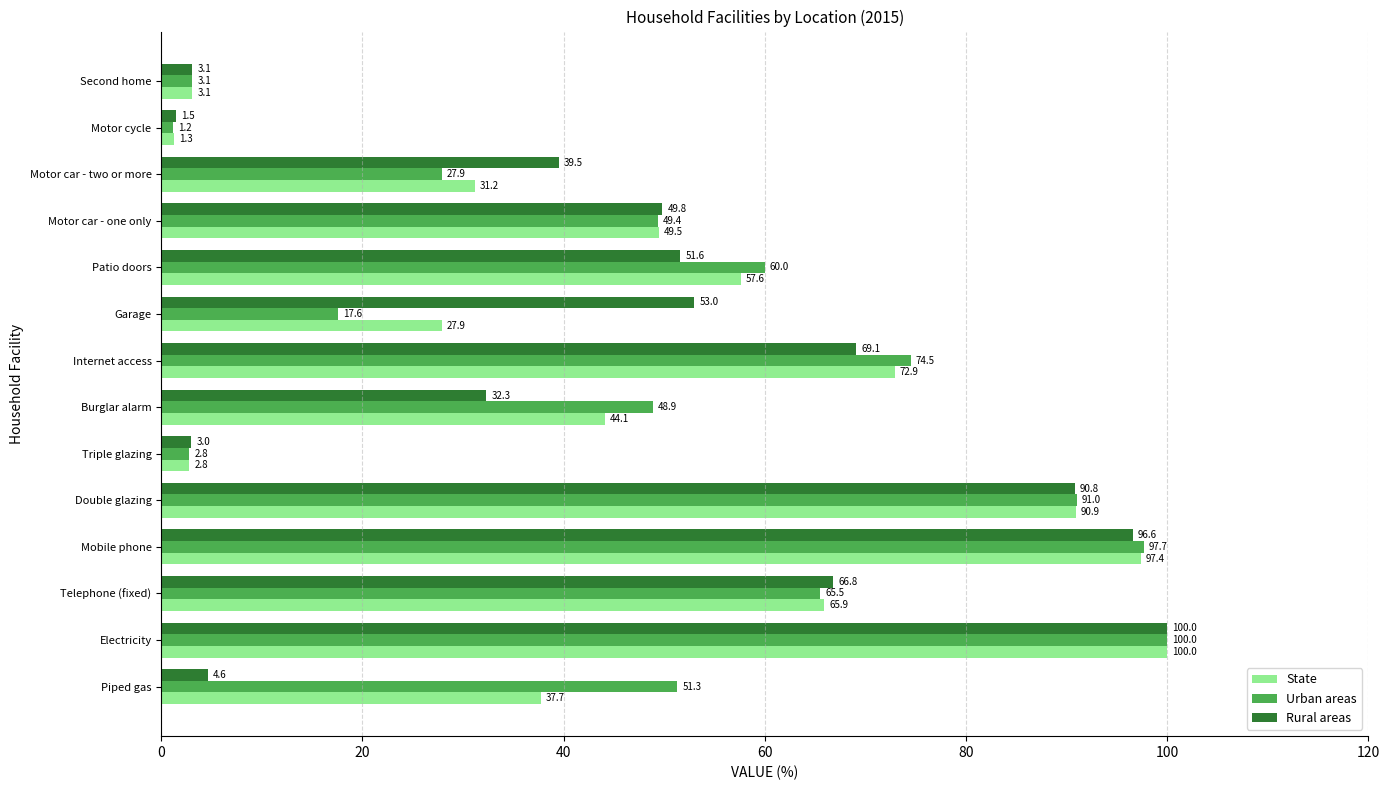

At which category does the chart reach its peak across all series?

Electricity